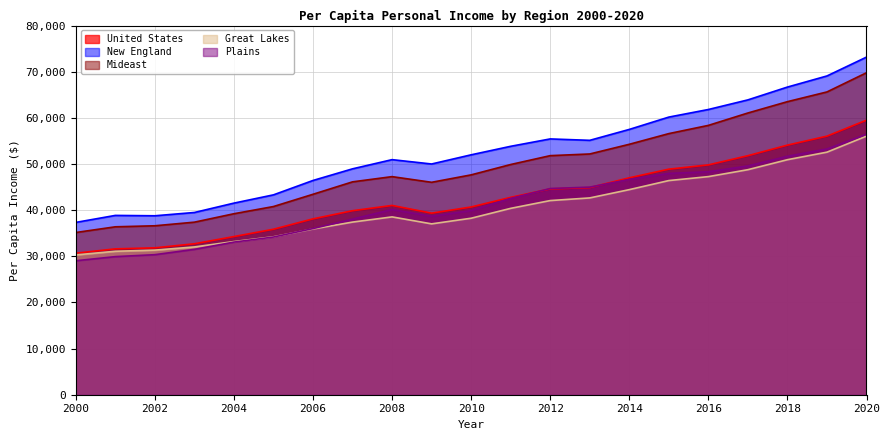

Which series has the largest total across all categories?

New England